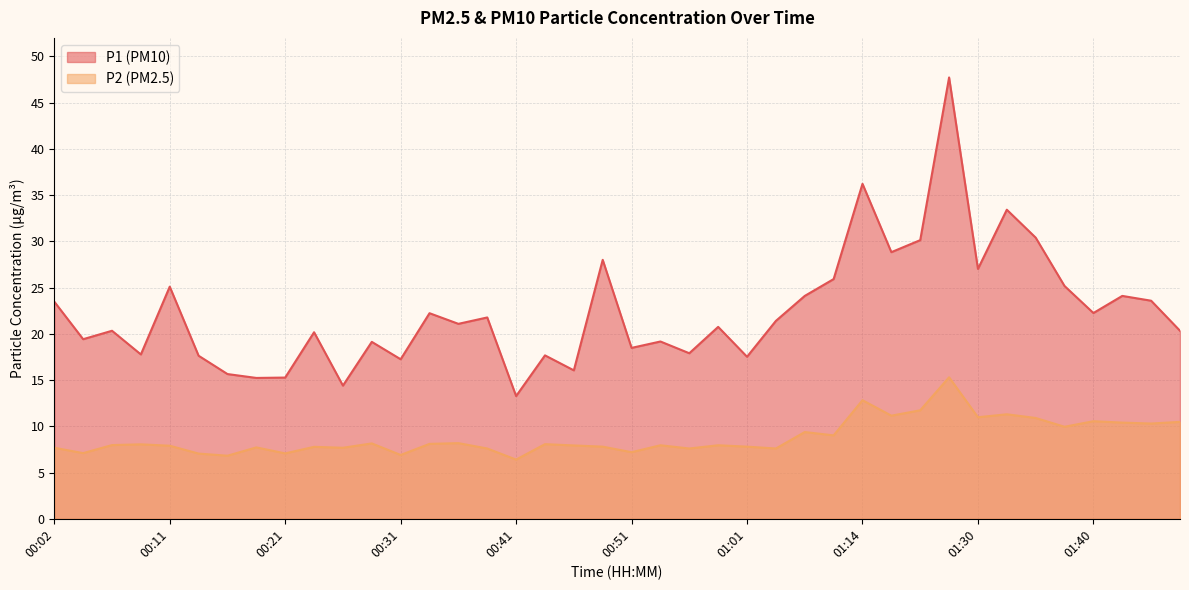

What are all the series names shown in the legend?

P1 (PM10), P2 (PM2.5)